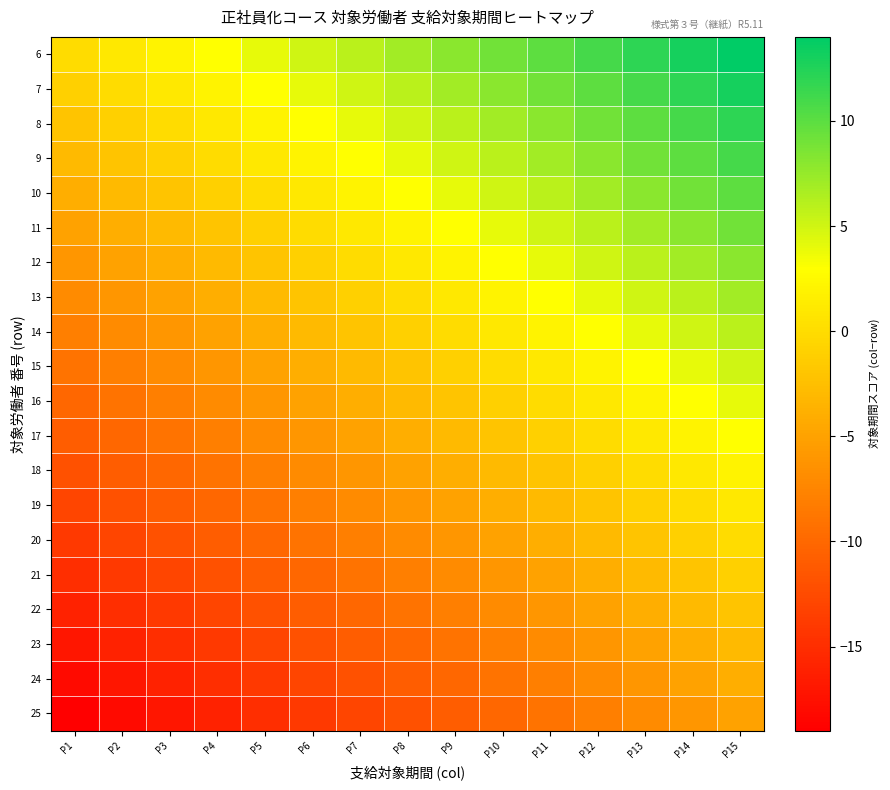

At which category is the sum across all series the highest?

P15